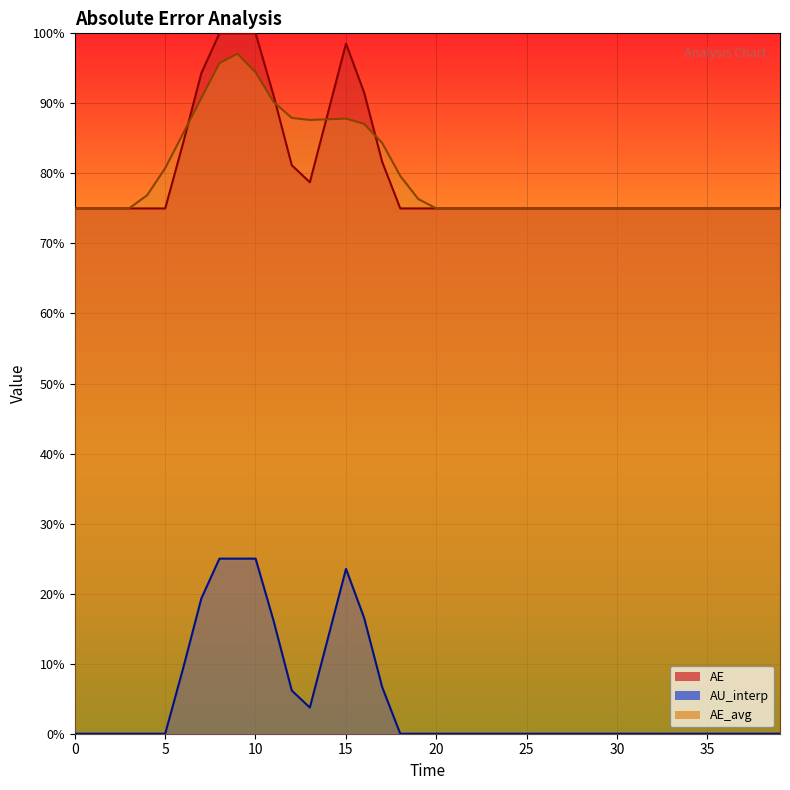

How many interior local peaks does the AU_interp series have?

1